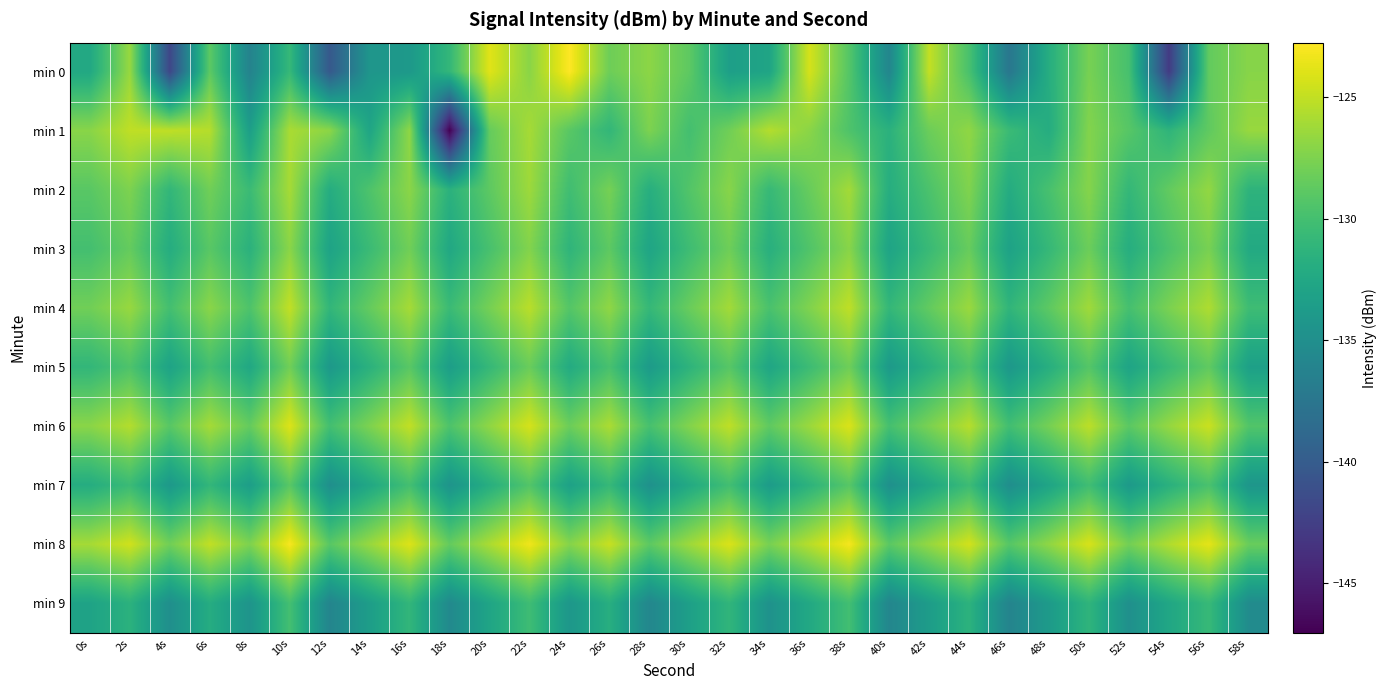

Reading left to right, extract all data points from this chart.

min 0: 0s=-132.4	2s=-126.5	4s=-141.9	6s=-128.8	8s=-136.3	10s=-130.8	12s=-140.3	14s=-134.3	16s=-134.0	18s=-130.9	20s=-123.9	22s=-127.0	24s=-122.7	26s=-128.1	28s=-127.0	30s=-128.8	32s=-133.4	34s=-132.8	36s=-124.3	38s=-129.2	40s=-135.9	42s=-125.0	44s=-129.8	46s=-137.4	48s=-131.9	50s=-127.7	52s=-129.9	54s=-142.9	56s=-128.6	58s=-127.1
min 1: 0s=-127.0	2s=-125.1	4s=-125.1	6s=-125.4	8s=-133.4	10s=-125.9	12s=-126.9	14s=-132.8	16s=-126.8	18s=-147.1	20s=-128.5	22s=-126.0	24s=-129.0	26s=-131.0	28s=-127.5	30s=-130.0	32s=-128.0	34s=-125.5	36s=-127.0	38s=-129.5	40s=-131.5	42s=-128.2	44s=-126.8	46s=-130.5	48s=-132.0	50s=-127.3	52s=-129.1	54s=-131.2	56s=-128.7	58s=-126.5
min 2: 0s=-129.0	2s=-127.5	4s=-131.0	6s=-128.0	8s=-130.5	10s=-126.0	12s=-132.0	14s=-129.5	16s=-127.0	18s=-131.5	20s=-128.8	22s=-126.3	24s=-130.2	26s=-127.8	28s=-131.8	30s=-129.3	32s=-127.1	34s=-130.7	36s=-128.4	38s=-126.1	40s=-131.9	42s=-129.6	44s=-127.4	46s=-132.1	48s=-129.8	50s=-127.2	52s=-130.9	54s=-128.6	56s=-126.7	58s=-131.3
min 3: 0s=-130.0	2s=-128.5	4s=-132.0	6s=-129.0	8s=-131.5	10s=-127.0	12s=-133.0	14s=-130.5	16s=-128.0	18s=-132.5	20s=-129.8	22s=-127.3	24s=-131.2	26s=-128.8	28s=-132.8	30s=-130.3	32s=-128.1	34s=-131.7	36s=-129.4	38s=-127.1	40s=-132.9	42s=-130.6	44s=-128.4	46s=-133.1	48s=-130.8	50s=-128.2	52s=-131.9	54s=-129.6	56s=-127.7	58s=-132.3
min 4: 0s=-128.0	2s=-126.5	4s=-130.0	6s=-127.0	8s=-129.5	10s=-125.0	12s=-131.0	14s=-128.5	16s=-126.0	18s=-130.5	20s=-127.8	22s=-125.3	24s=-129.2	26s=-126.8	28s=-130.8	30s=-128.3	32s=-126.1	34s=-129.7	36s=-127.4	38s=-125.1	40s=-130.9	42s=-128.6	44s=-126.4	46s=-131.1	48s=-128.8	50s=-126.2	52s=-129.9	54s=-127.6	56s=-125.7	58s=-130.3
min 5: 0s=-131.0	2s=-129.5	4s=-133.0	6s=-130.0	8s=-132.5	10s=-128.0	12s=-134.0	14s=-131.5	16s=-129.0	18s=-133.5	20s=-130.8	22s=-128.3	24s=-132.2	26s=-129.8	28s=-133.8	30s=-131.3	32s=-129.1	34s=-132.7	36s=-130.4	38s=-128.1	40s=-133.9	42s=-131.6	44s=-129.4	46s=-134.1	48s=-131.8	50s=-129.2	52s=-132.9	54s=-130.6	56s=-128.7	58s=-133.3
min 6: 0s=-127.0	2s=-125.5	4s=-129.0	6s=-126.0	8s=-128.5	10s=-124.0	12s=-130.0	14s=-127.5	16s=-125.0	18s=-129.5	20s=-126.8	22s=-124.3	24s=-128.2	26s=-125.8	28s=-129.8	30s=-127.3	32s=-125.1	34s=-128.7	36s=-126.4	38s=-124.1	40s=-129.9	42s=-127.6	44s=-125.4	46s=-130.1	48s=-127.8	50s=-125.2	52s=-128.9	54s=-126.6	56s=-124.7	58s=-129.3
min 7: 0s=-132.0	2s=-130.5	4s=-134.0	6s=-131.0	8s=-133.5	10s=-129.0	12s=-135.0	14s=-132.5	16s=-130.0	18s=-134.5	20s=-131.8	22s=-129.3	24s=-133.2	26s=-130.8	28s=-134.8	30s=-132.3	32s=-130.1	34s=-133.7	36s=-131.4	38s=-129.1	40s=-134.9	42s=-132.6	44s=-130.4	46s=-135.1	48s=-132.8	50s=-130.2	52s=-133.9	54s=-131.6	56s=-129.7	58s=-134.3
min 8: 0s=-126.0	2s=-124.5	4s=-128.0	6s=-125.0	8s=-127.5	10s=-123.0	12s=-129.0	14s=-126.5	16s=-124.0	18s=-128.5	20s=-125.8	22s=-123.3	24s=-127.2	26s=-124.8	28s=-128.8	30s=-126.3	32s=-124.1	34s=-127.7	36s=-125.4	38s=-123.1	40s=-128.9	42s=-126.6	44s=-124.4	46s=-129.1	48s=-126.8	50s=-124.2	52s=-127.9	54s=-125.6	56s=-123.7	58s=-128.3
min 9: 0s=-133.0	2s=-131.5	4s=-135.0	6s=-132.0	8s=-134.5	10s=-130.0	12s=-136.0	14s=-133.5	16s=-131.0	18s=-135.5	20s=-132.8	22s=-130.3	24s=-134.2	26s=-131.8	28s=-135.8	30s=-133.3	32s=-131.1	34s=-134.7	36s=-132.4	38s=-130.1	40s=-135.9	42s=-133.6	44s=-131.4	46s=-136.1	48s=-133.8	50s=-131.2	52s=-134.9	54s=-132.6	56s=-130.7	58s=-135.3